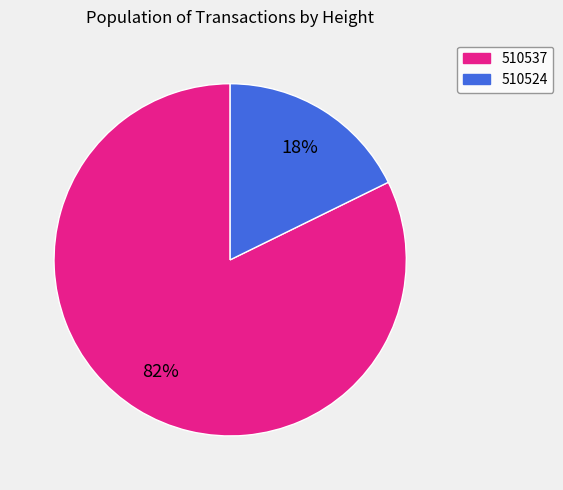

To the nearest percent, what is the combined percentage of 510524 and 510537?

100%